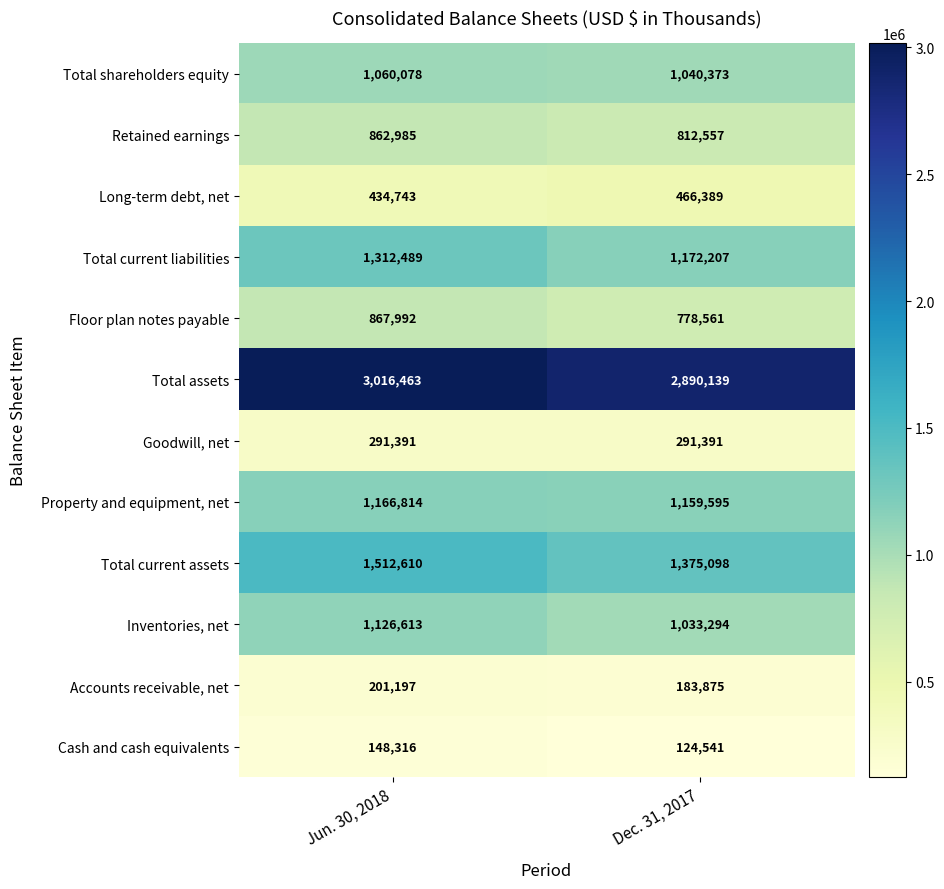

List the series in order of their peak value, highest first.

Total assets, Total current assets, Total current liabilities, Property and equipment, net, Inventories, net, Total shareholders equity, Floor plan notes payable, Retained earnings, Long-term debt, net, Goodwill, net, Accounts receivable, net, Cash and cash equivalents